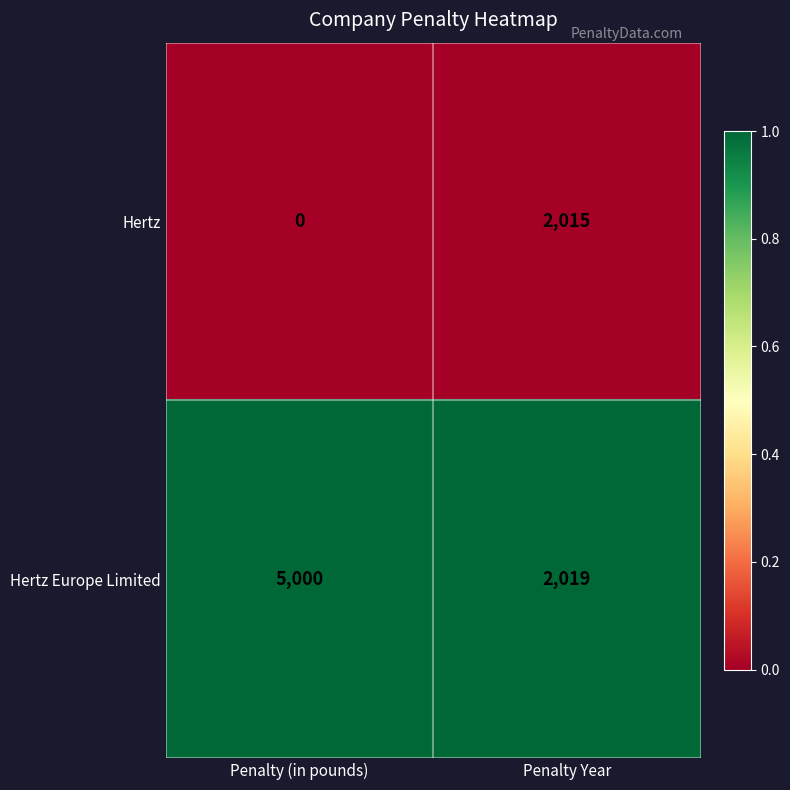

Between Penalty (in pounds) and Penalty Year, which series saw the biggest shift?

Hertz Europe Limited